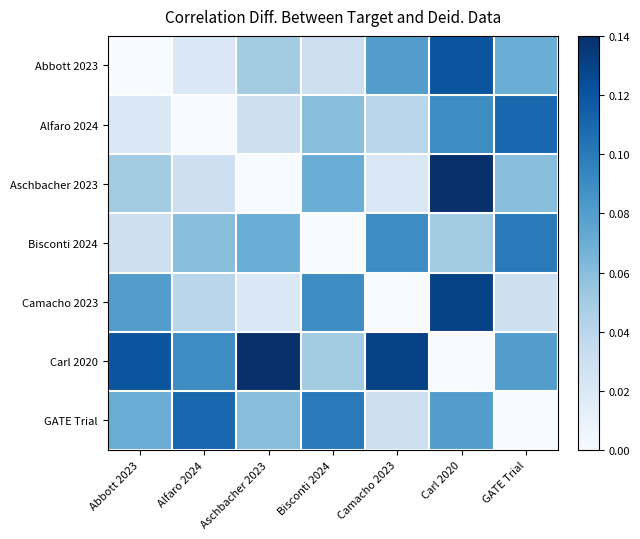

At which category does the chart reach its peak across all series?

Carl 2020